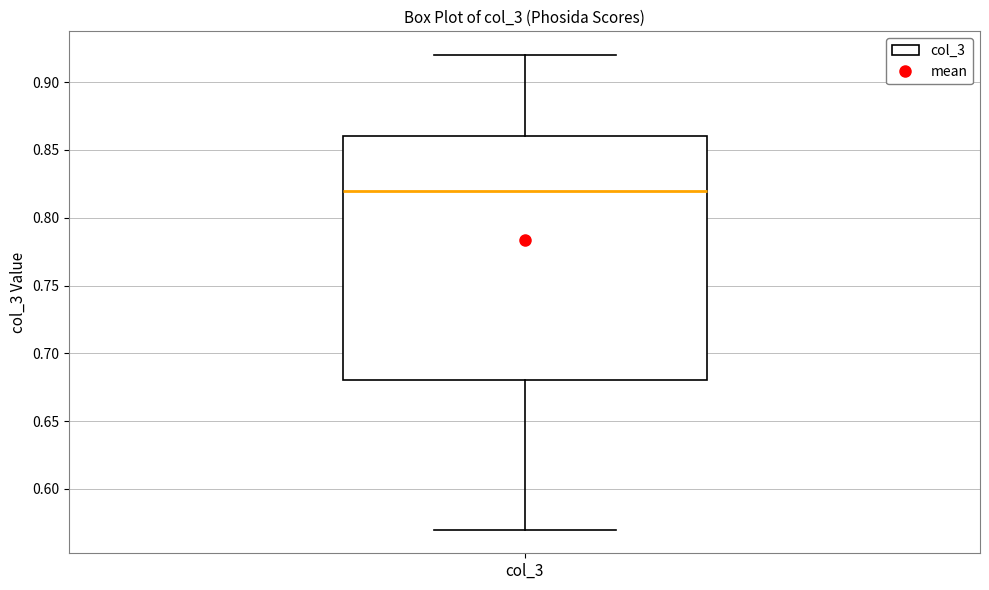

Where does the lower whisker of the box for col_3 end on the y-axis? The values are not printed on the chart, so give them approximately, as read against the axis.

0.57